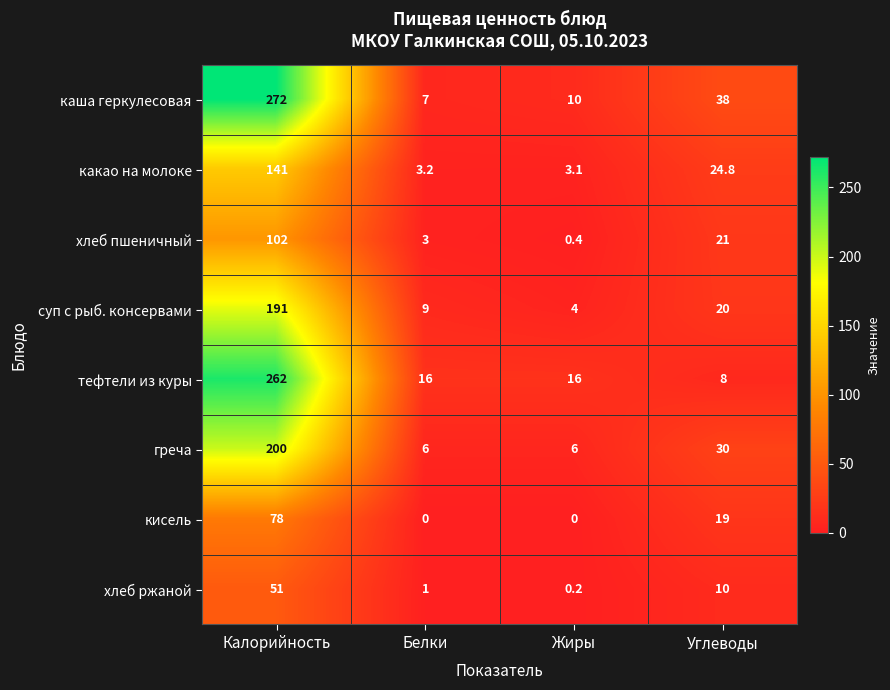

Where does the греча series first go above 30?

Калорийность